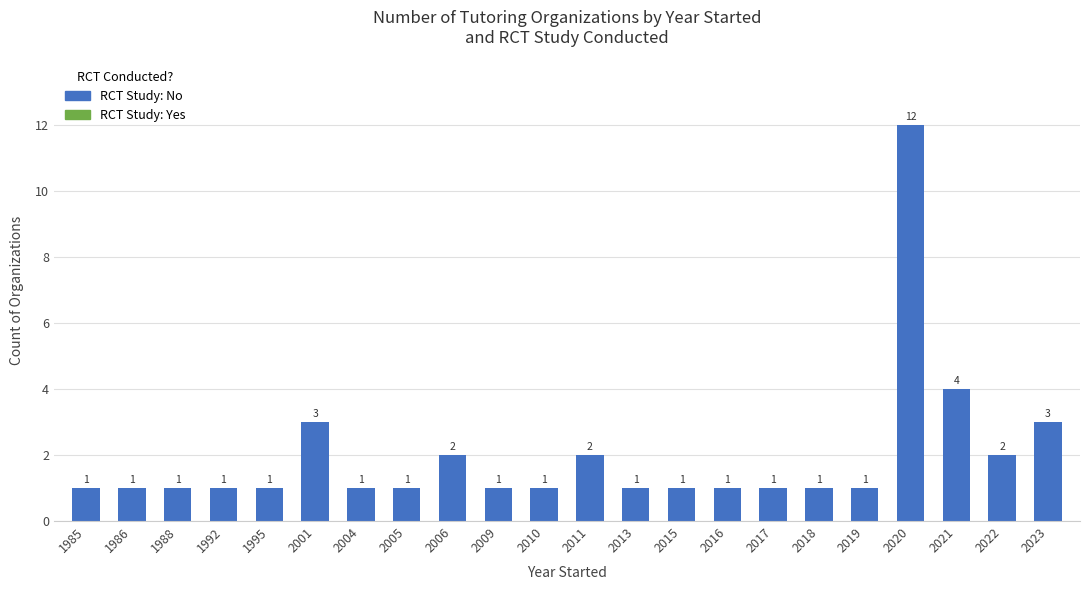

What is the ratio of the value at 2022 to the value at 2021?

0.5